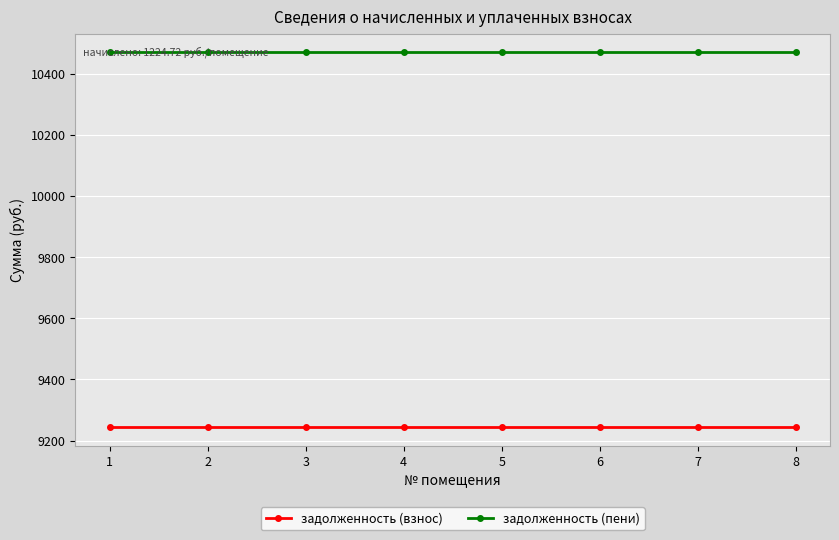

What are all the series names shown in the legend?

задолженность (взнос), задолженность (пени)